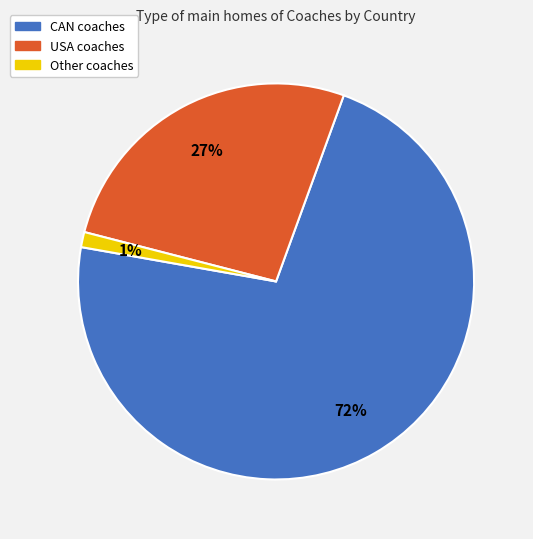

What is the ratio of the value at USA to the value at CAN?

0.4